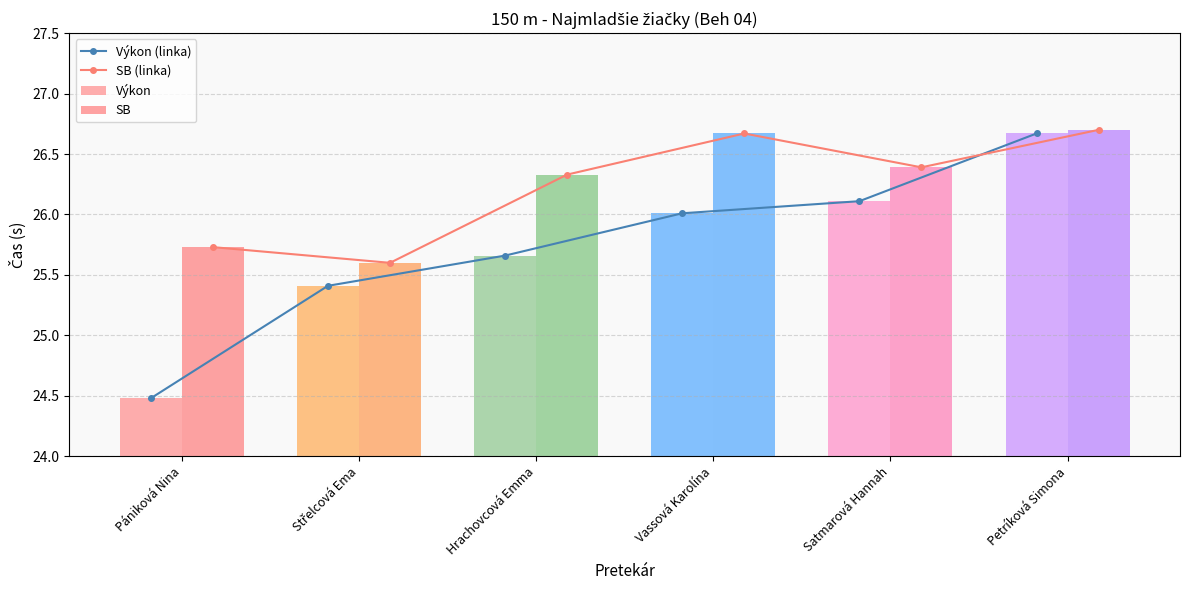

How many values in the Výkon (linka) series exceed 26?

3